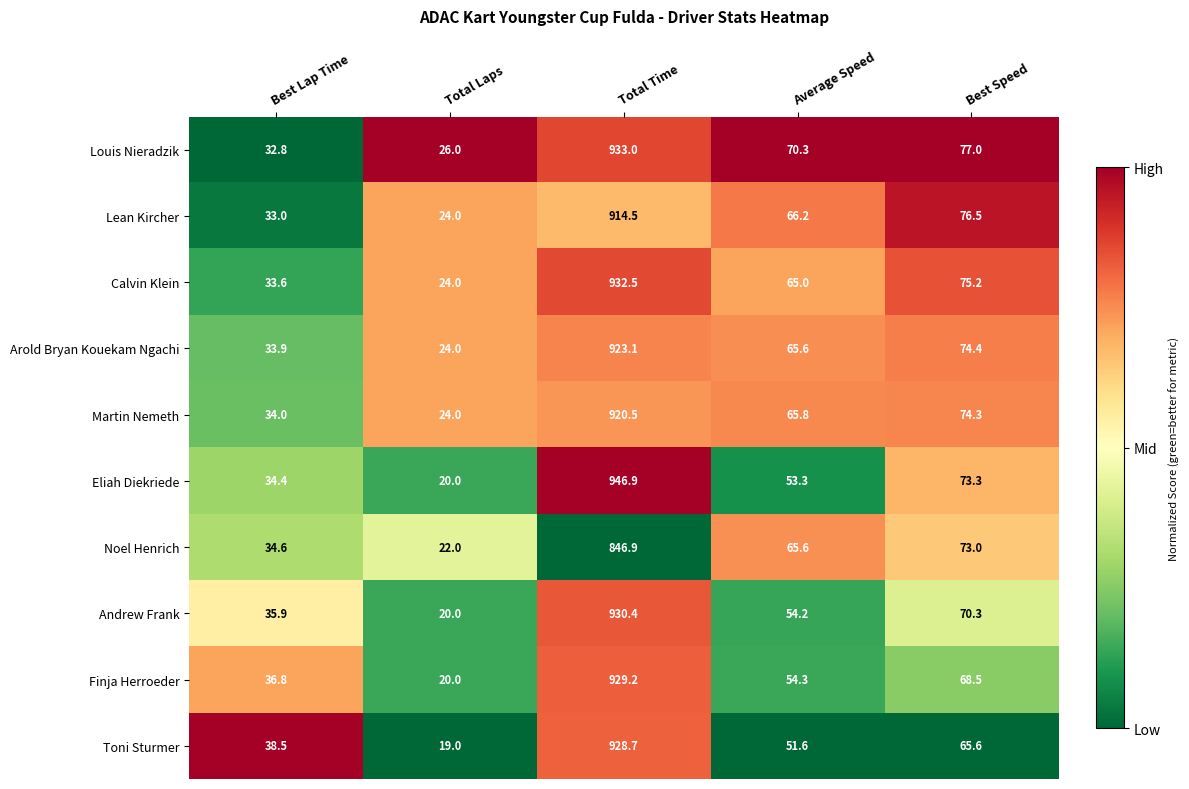

At which category does the chart reach its peak across all series?

Total Time